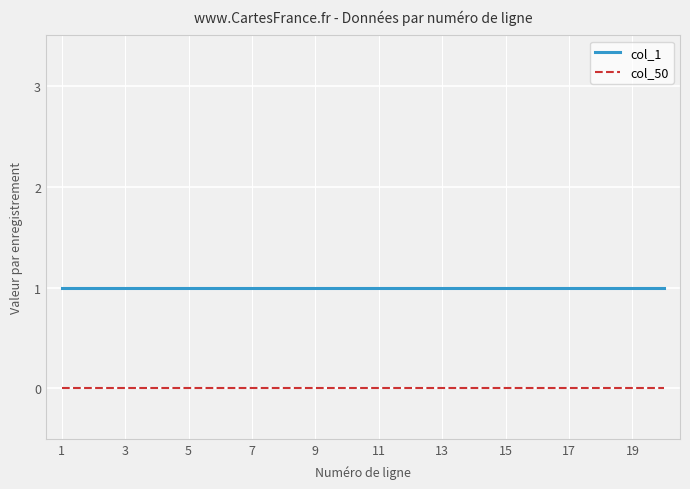

Reading left to right, list all the values displayed in this chart.

col_1: 1	1	1	1	1	1	1	1	1	1	1	1	1	1	1	1	1	1	1	1
col_50: 0	0	0	0	0	0	0	0	0	0	0	0	0	0	0	0	0	0	0	0